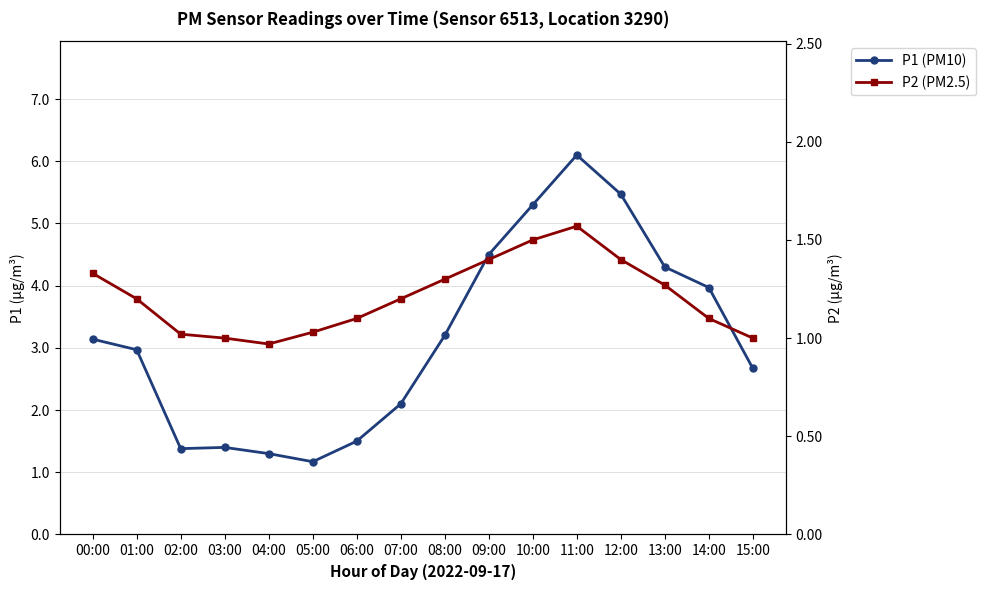

True or false: P1 (PM10) has a value of 0.6 at 04:00.

False